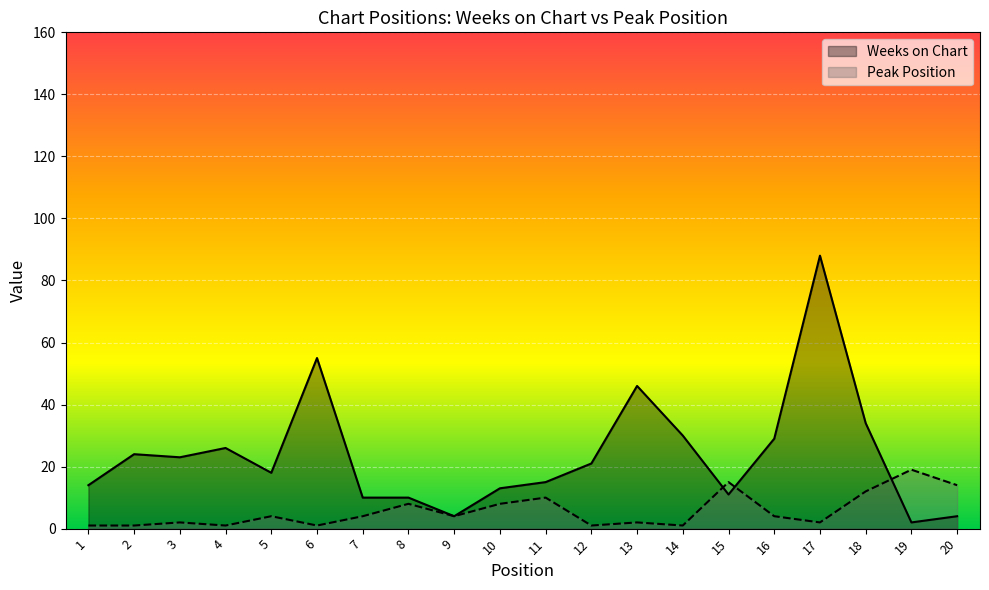

Reading left to right, list all the values displayed in this chart.

Weeks on Chart: 14	24	23	26	18	55	10	10	4	13	15	21	46	30	11	29	88	34	2	4
Peak Position: 1	1	2	1	4	1	4	8	4	8	10	1	2	1	15	4	2	12	19	14